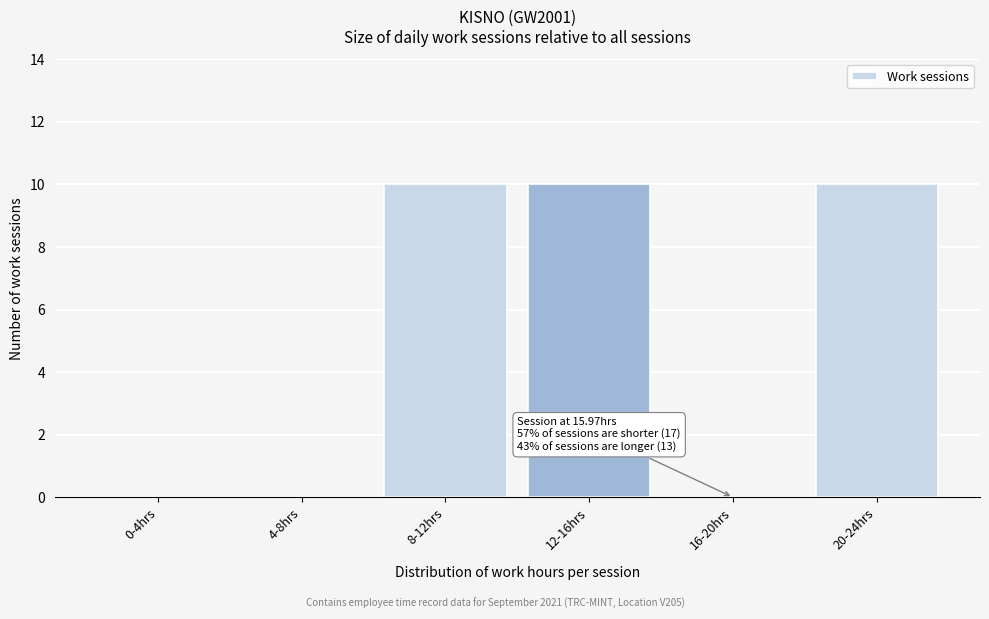

Reading left to right, list all the values displayed in this chart.

0-4hrs=0	4-8hrs=0	8-12hrs=10	12-16hrs=10	16-20hrs=0	20-24hrs=10